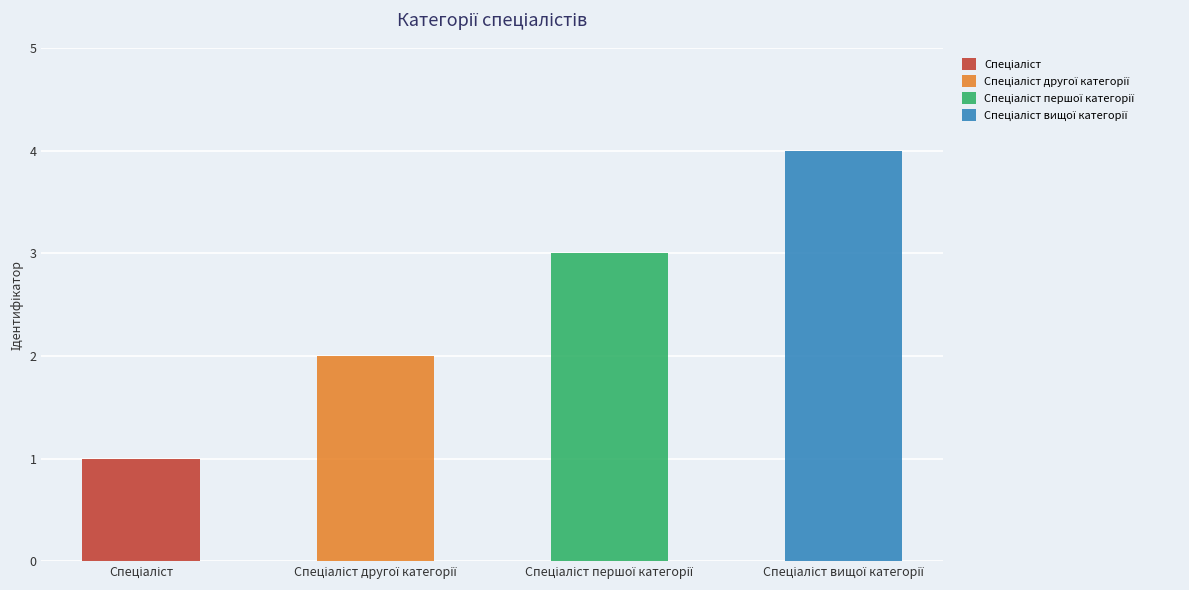

Rank the categories by value from lowest to highest.

Спеціаліст, Спеціаліст другої категорії, Спеціаліст першої категорії, Спеціаліст вищої категорії